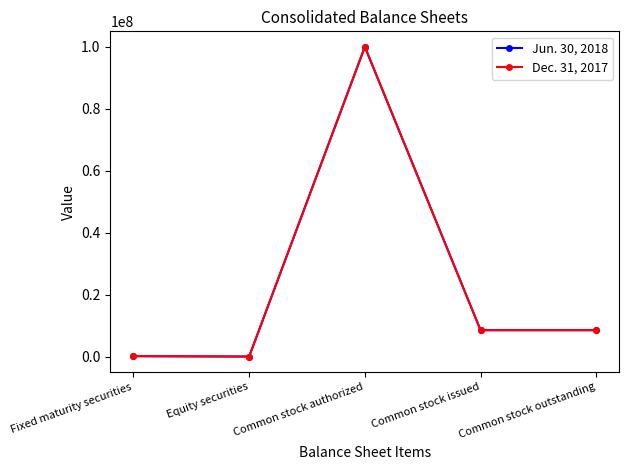

True or false: Jun. 30, 2018 has a value of 14412170 at Common stock issued.

False